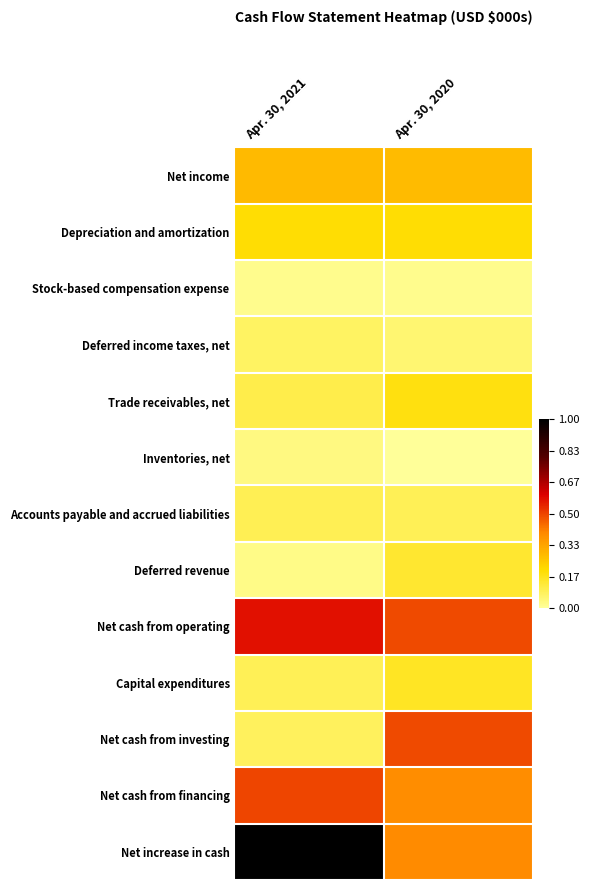

Rank the series at Apr. 30, 2020 from lowest to highest value.

Inventories, net, Stock-based compensation expense, Deferred income taxes, net, Accounts payable and accrued liabilities, Deferred revenue, Capital expenditures, Trade receivables, net, Depreciation and amortization, Net income, Net cash from financing, Net increase in cash, Net cash from investing, Net cash from operating